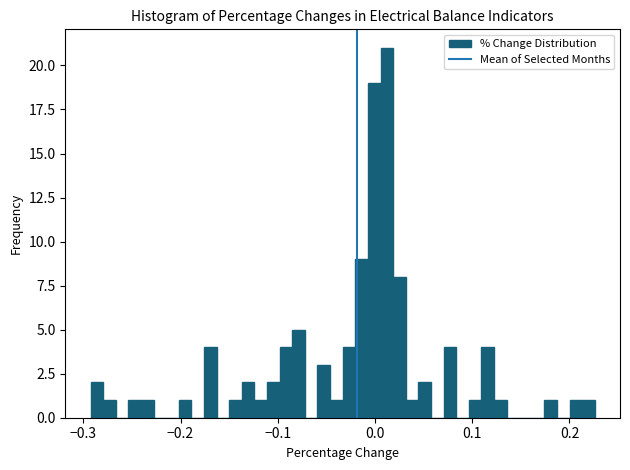

Around what value on the x-axis is the tallest bar? Give the approximate position of its centre, as read against the axis.

0.01